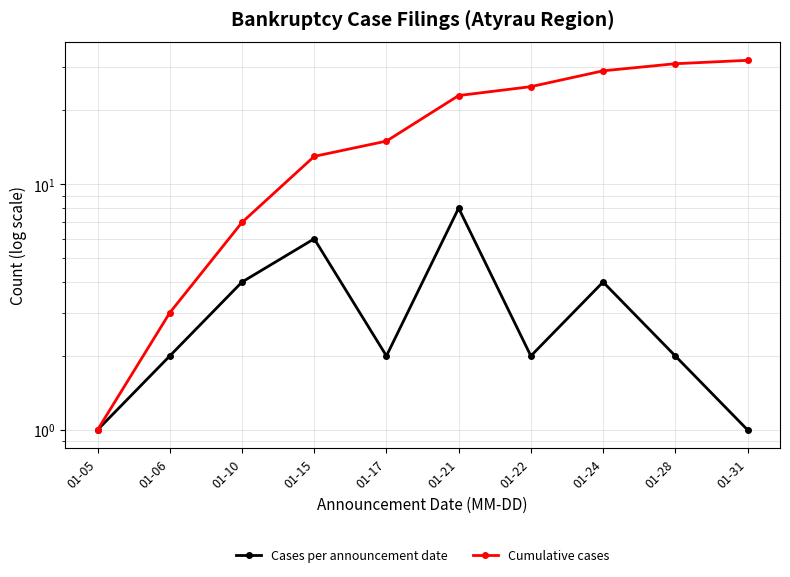

The value of Cumulative cases at 01-21 is 5. True or false?

False